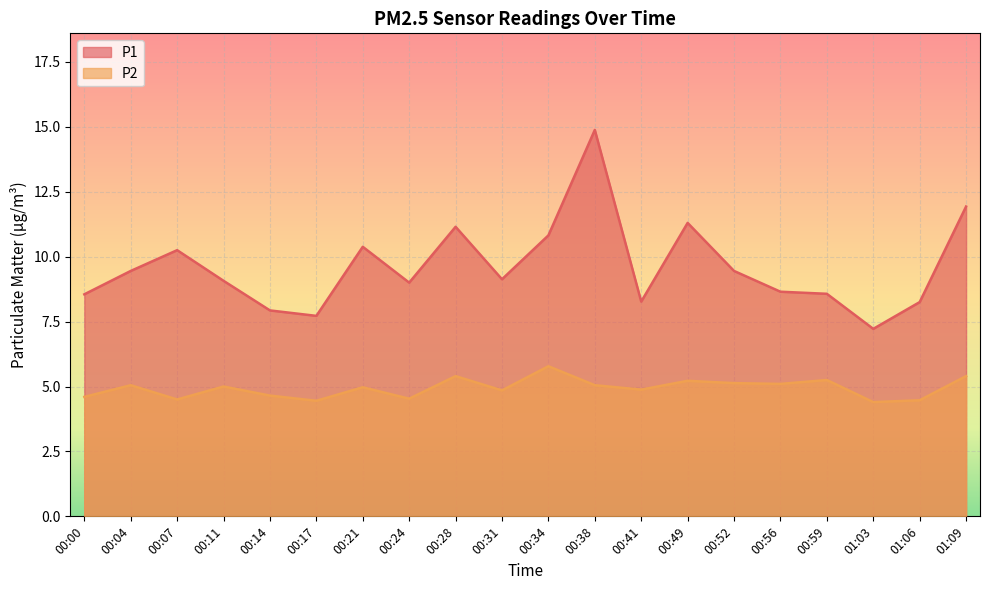

Reading right to left, extract all data points from this chart.

P1: 11.9	8.2	7.2	8.6	8.7	9.4	11.3	8.3	14.9	10.8	9.1	11.2	9.0	10.4	7.7	7.9	9.1	10.2	9.4	8.6
P2: 5.4	4.5	4.4	5.2	5.1	5.1	5.2	4.9	5.0	5.8	4.8	5.4	4.5	5.0	4.5	4.7	5.0	4.5	5.0	4.6